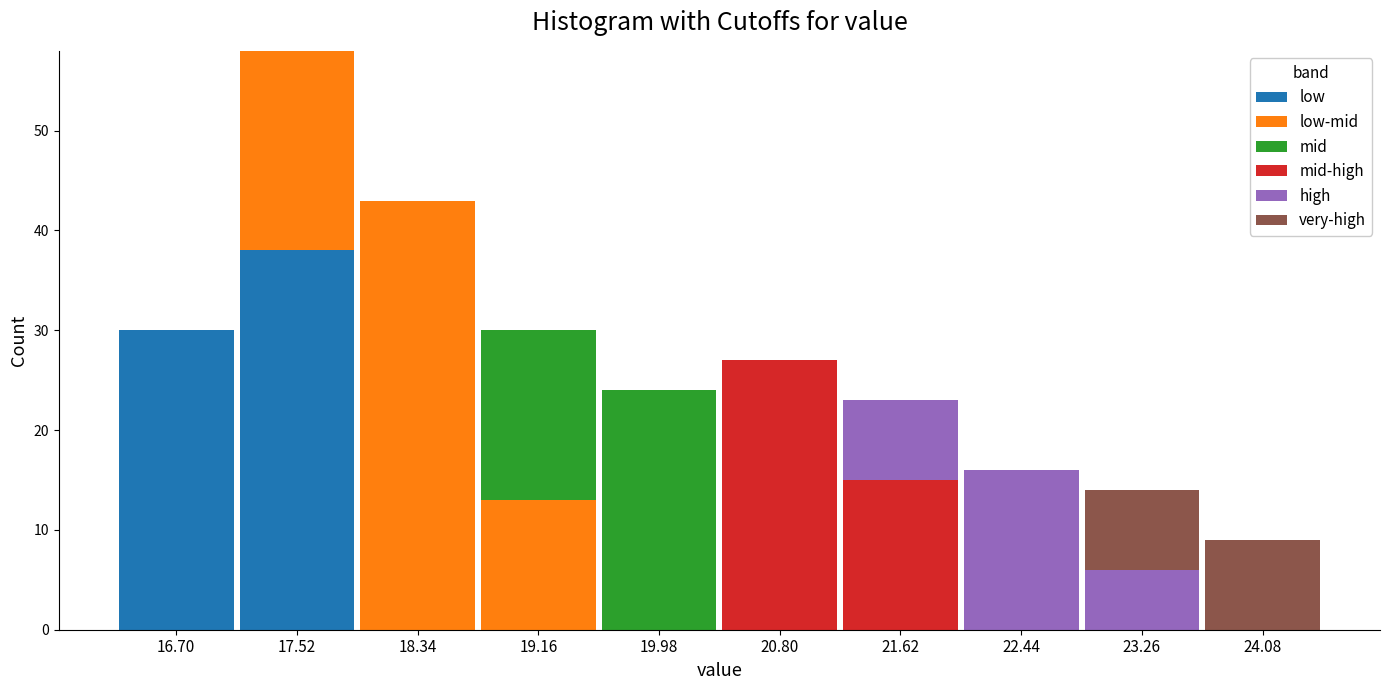

At which label does low reach its peak?

17.52